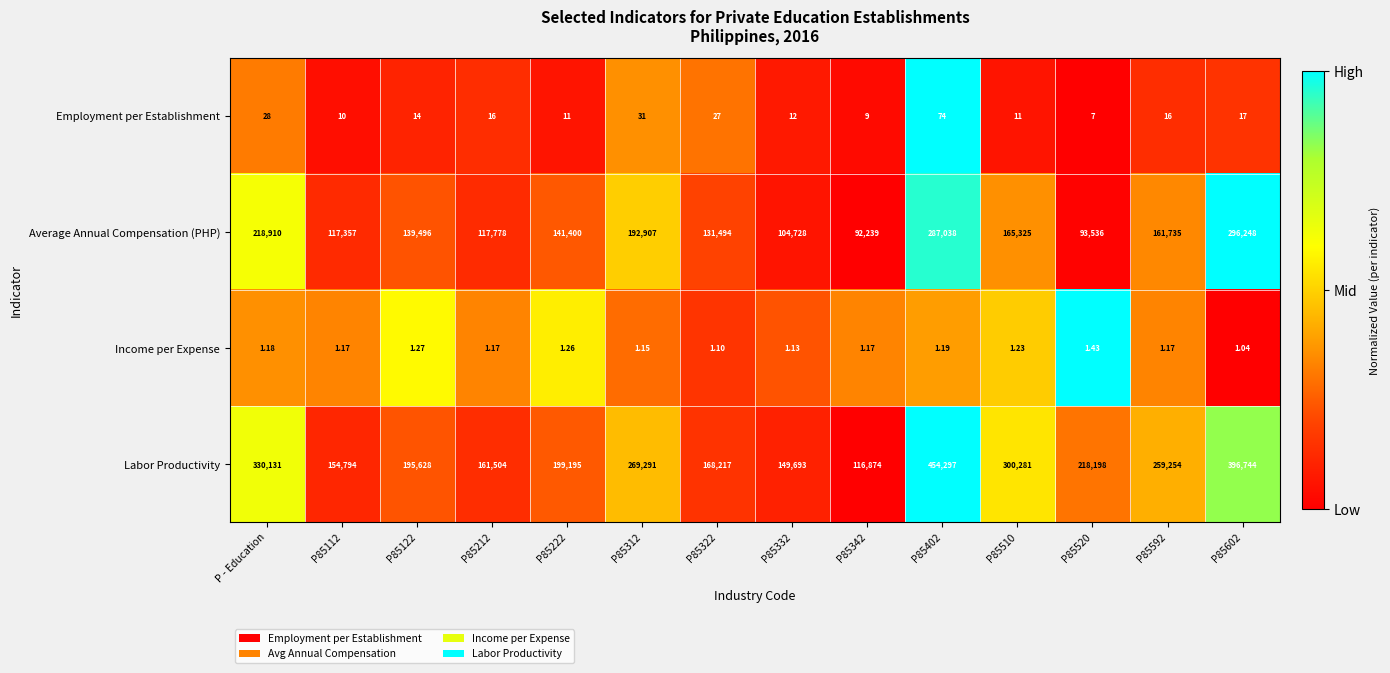

Count the number of categories in the chart.

14